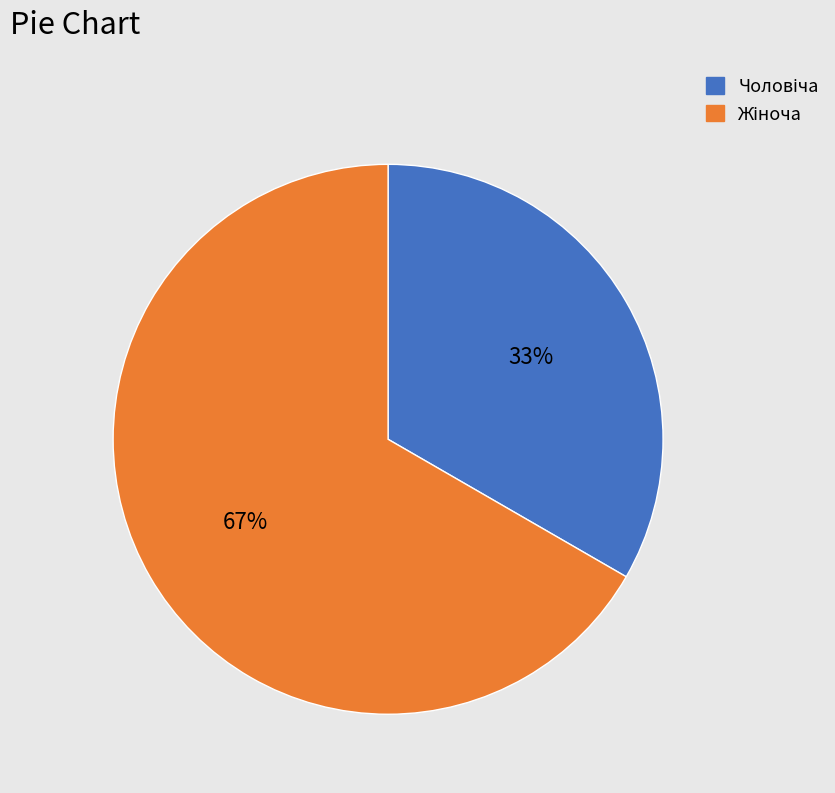

Is there a majority slice in this chart?

Yes